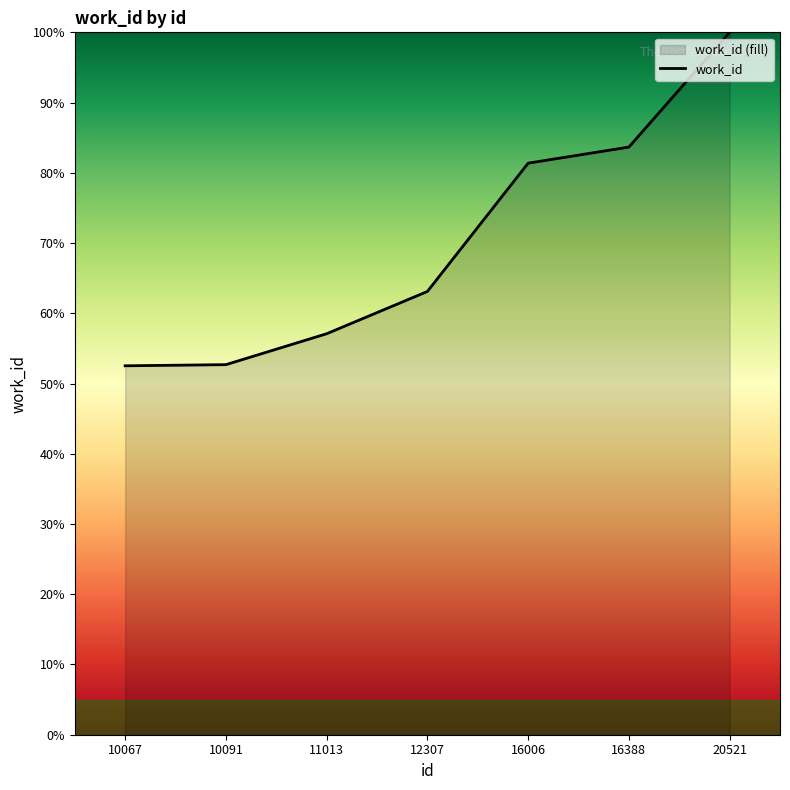

List the labels in order of value, largest first.

20521, 16388, 16006, 12307, 11013, 10091, 10067